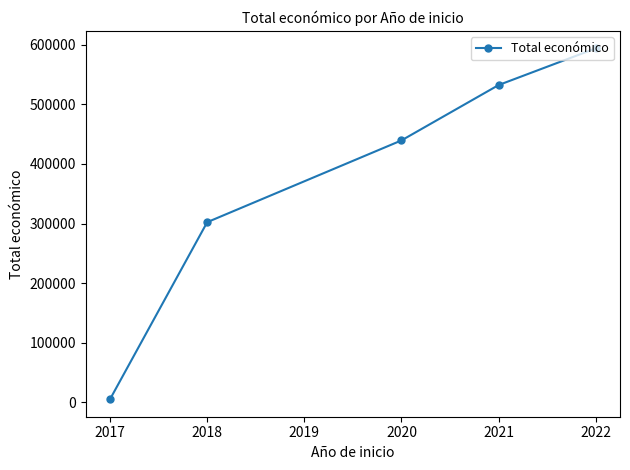

What is the value of the 2nd point from the left?

302274